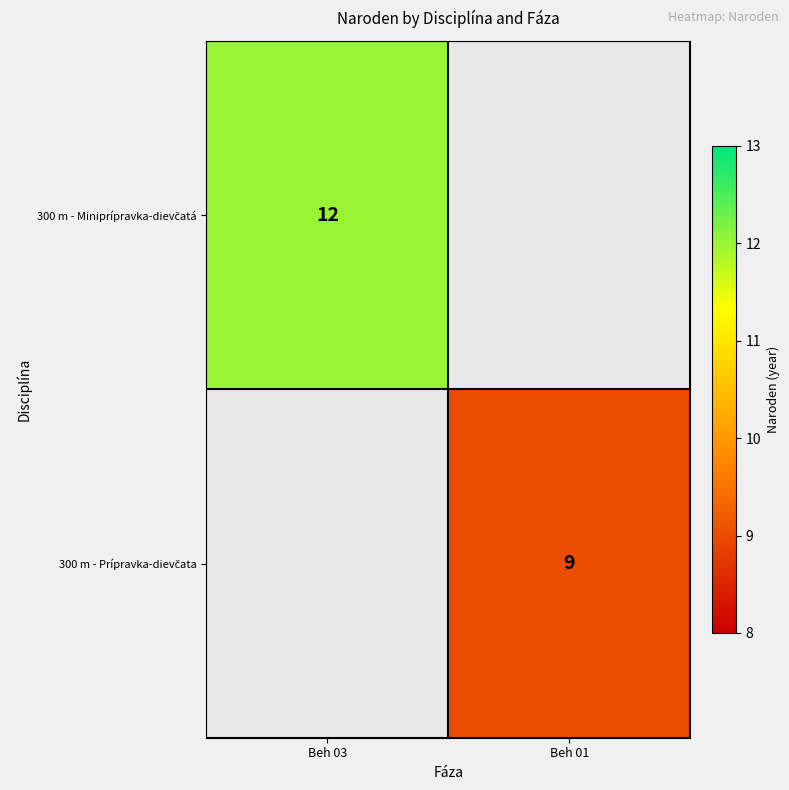

At how many categories does at least one series exceed 10?

1